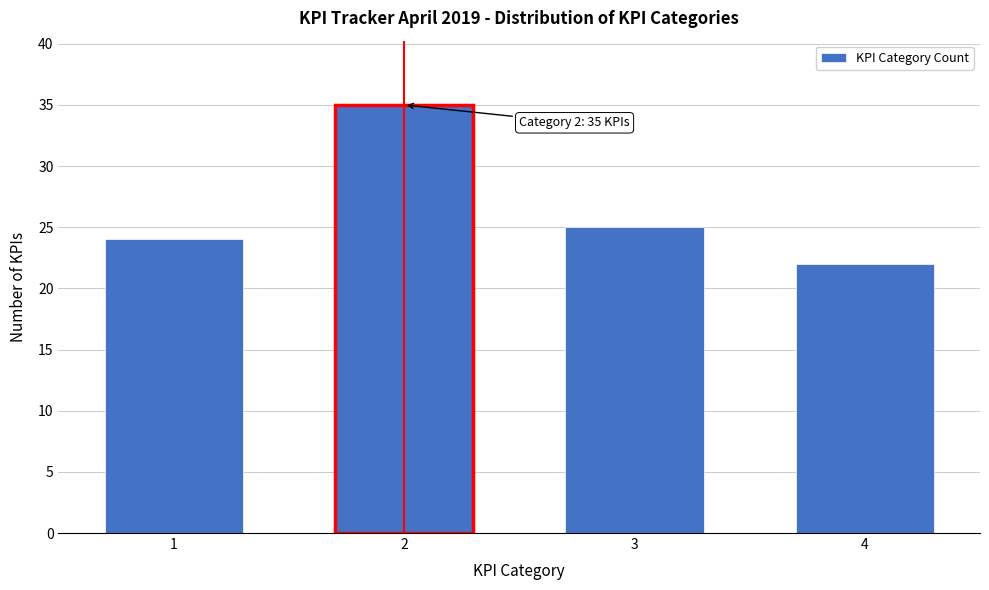

Reading left to right, list all the values displayed in this chart.

1=24	2=35	3=25	4=22